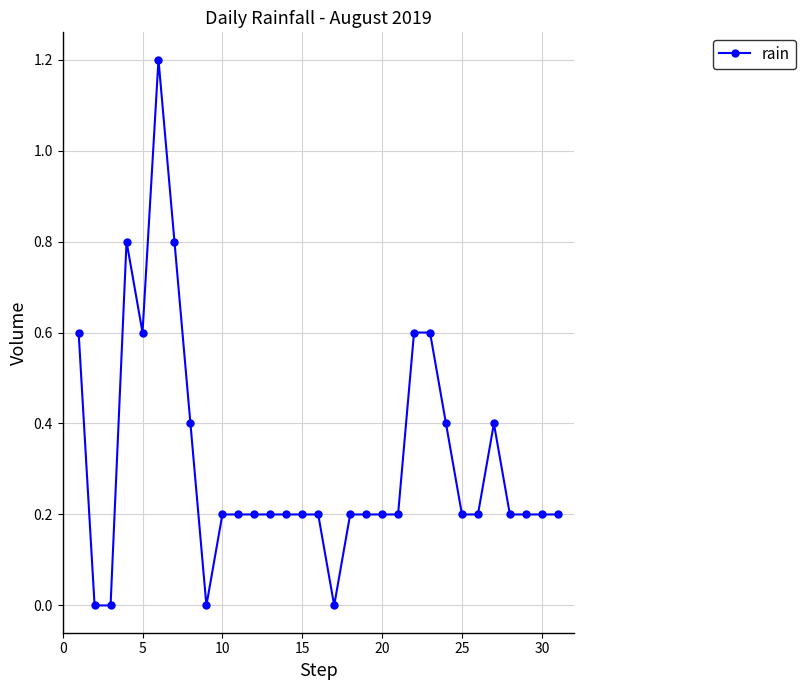

What is the average value?

0.3